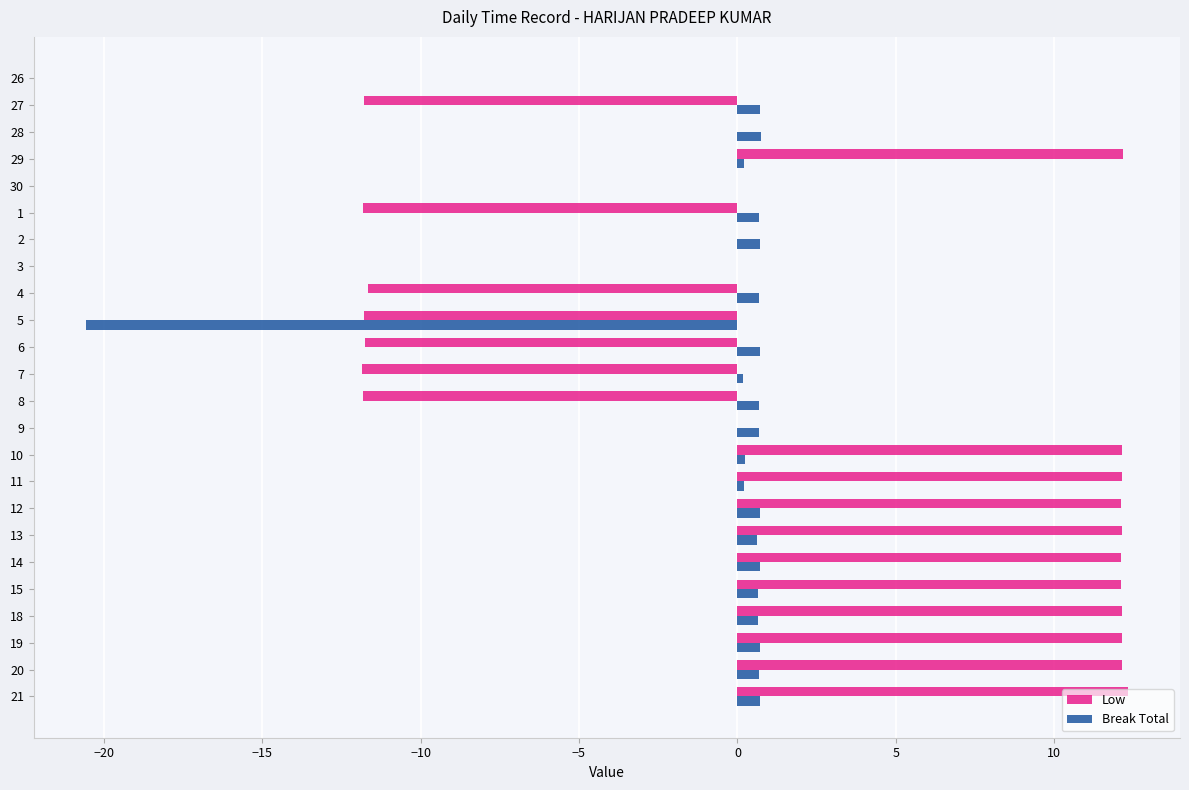

What is the greatest value displayed?

12.3